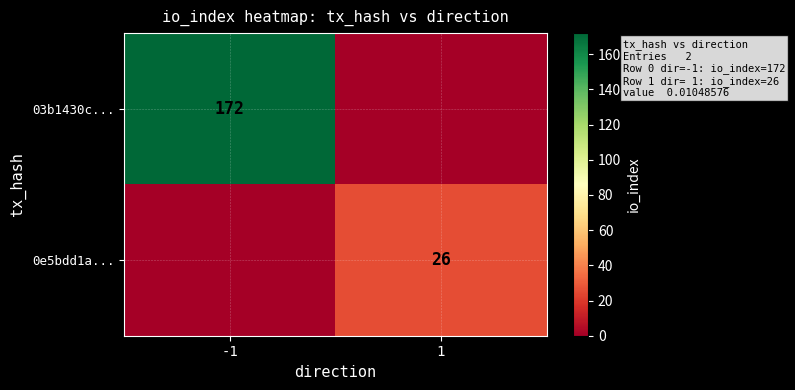

The 0e5bdd1a... series shows 45 at 1. True or false?

False